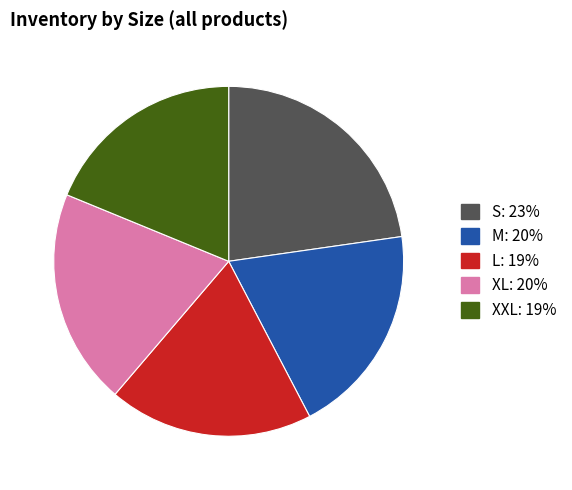

Is there a majority slice in this chart?

No